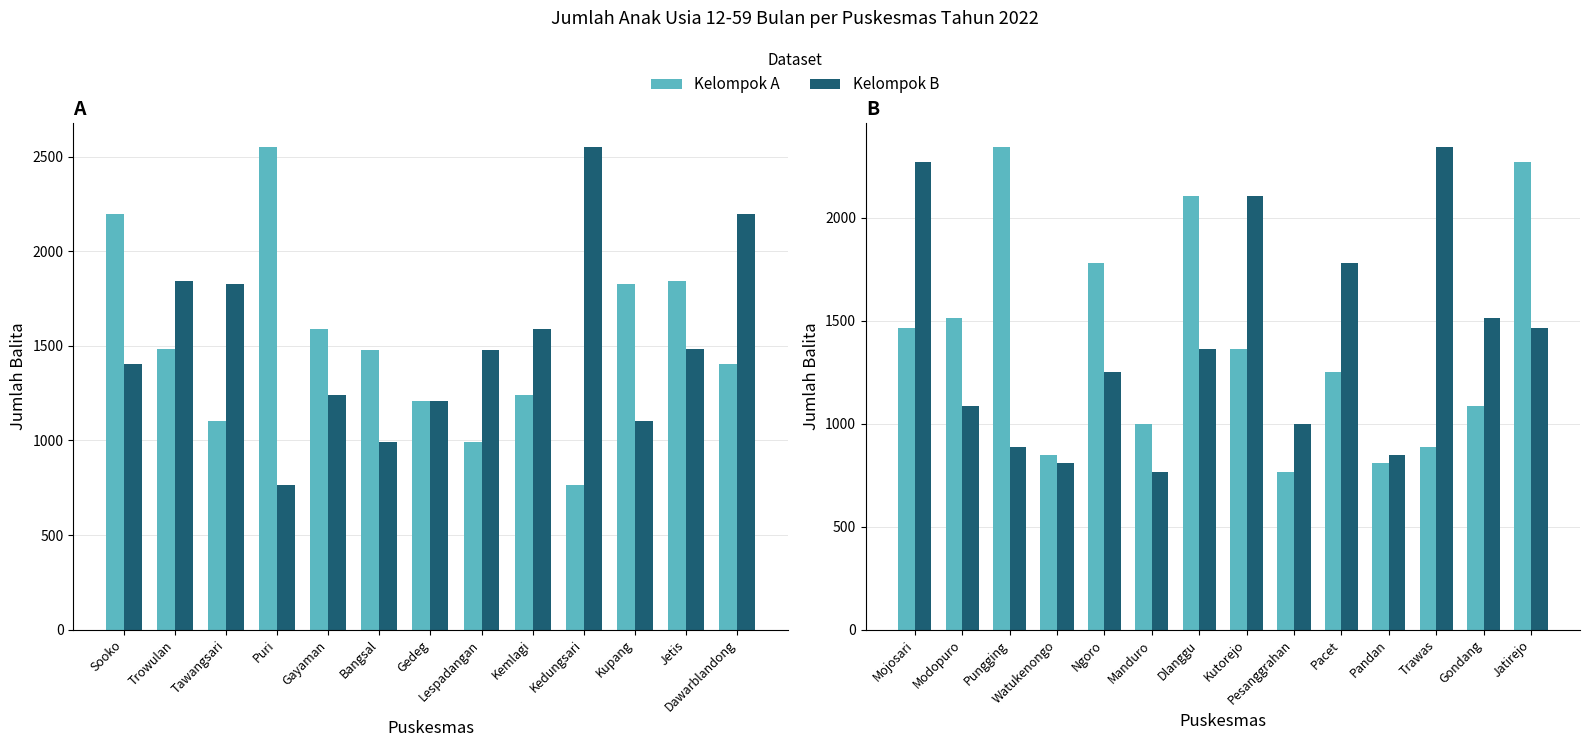

Which label corresponds to the smallest value in the chart?

Puskesmas Kedungsari